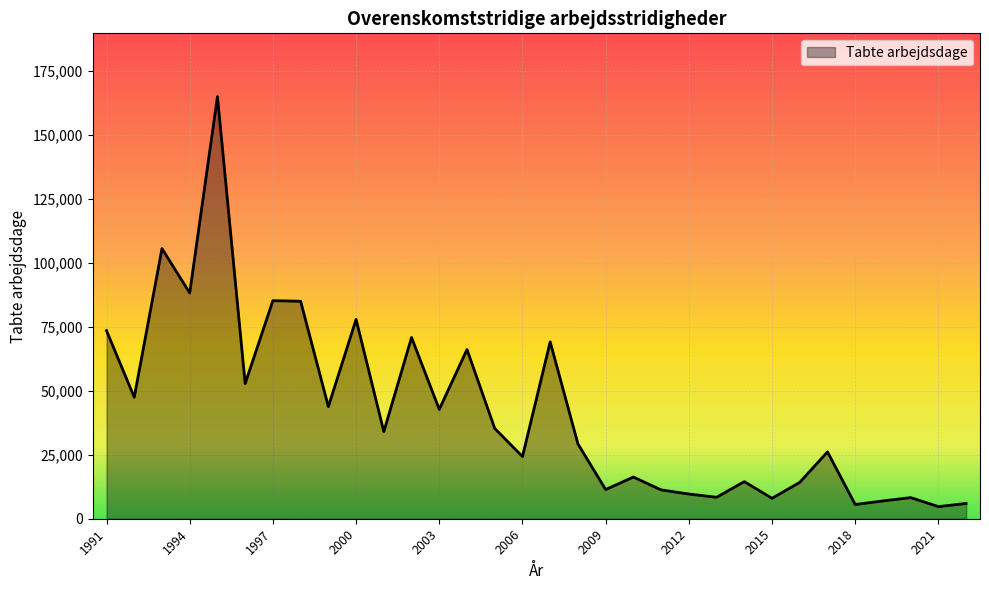

What is the difference between the maximum and minimum values?

160198.2